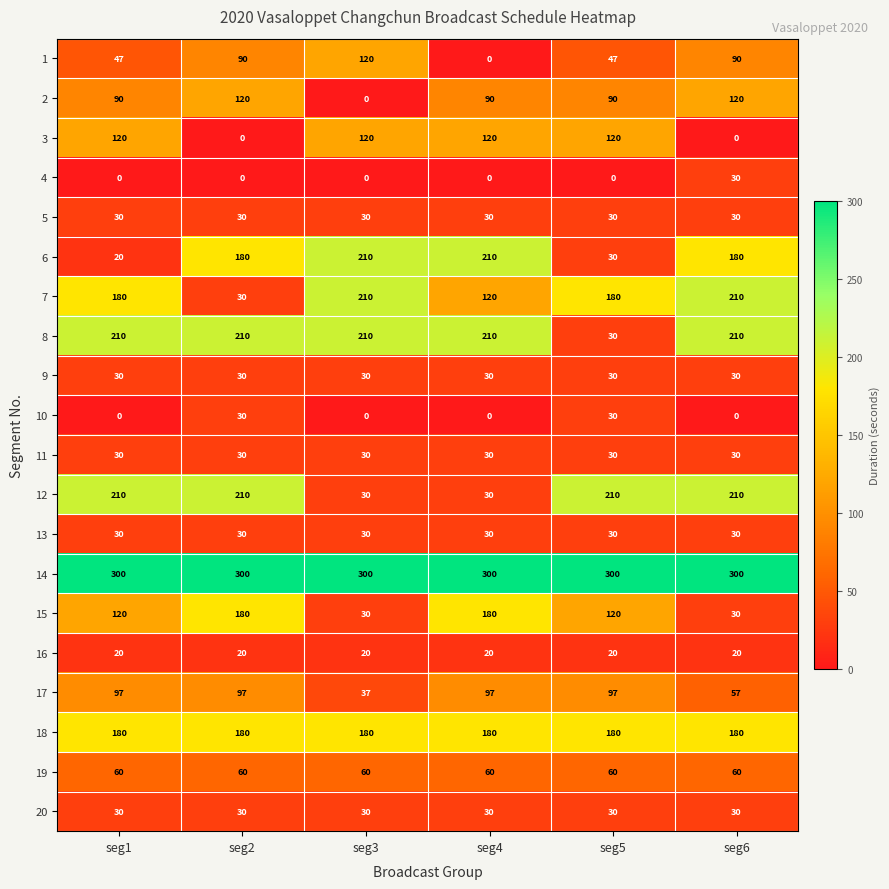

What is the sum of the 9 values at seg6 and seg1?

60